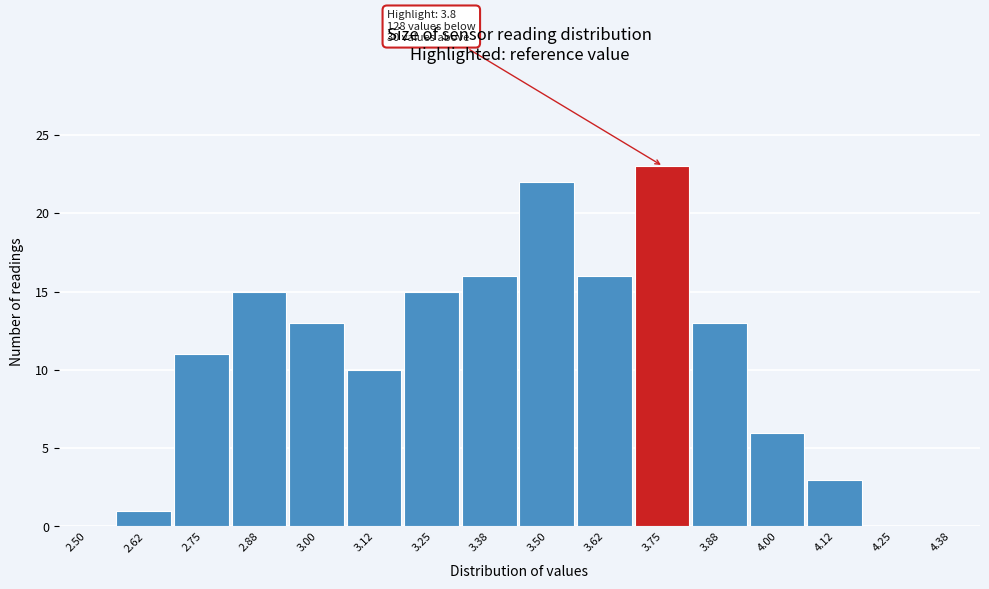

Reading left to right, transcribe all the data shown in this chart.

2.50=0	2.62=1	2.75=11	2.88=15	3.00=13	3.12=10	3.25=15	3.38=16	3.50=22	3.62=16	3.75=23	3.88=13	4.00=6	4.12=3	4.25=0	4.38=0